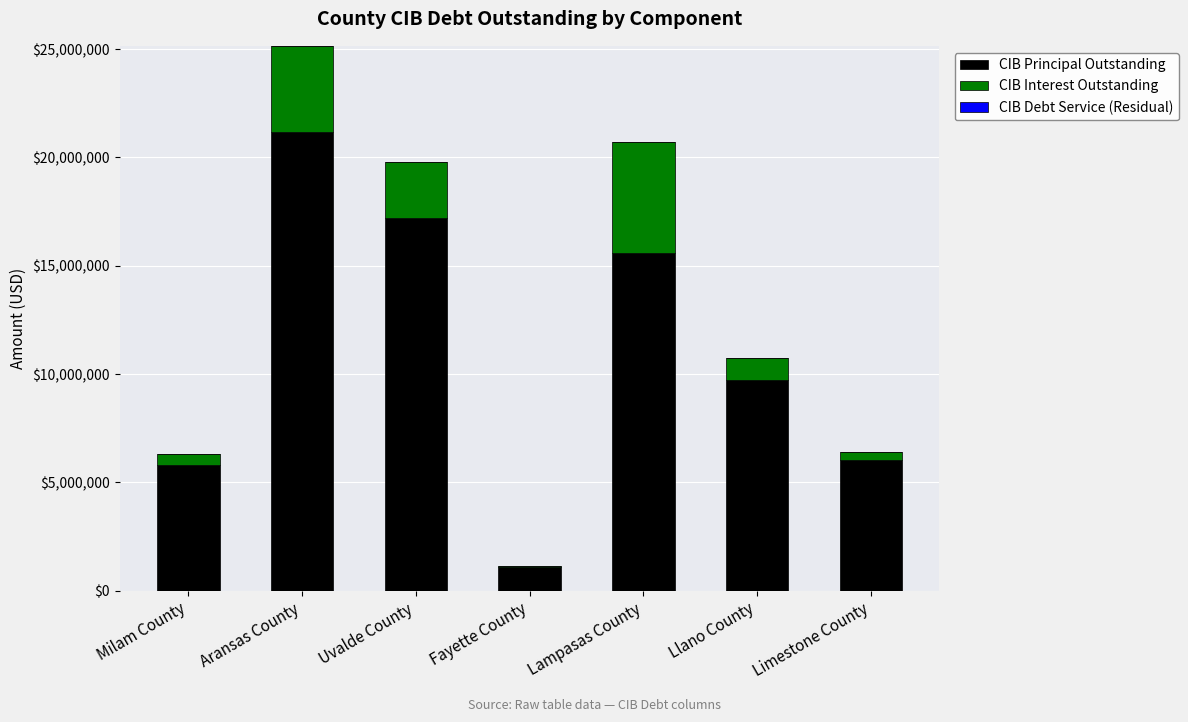

Which series has the largest total across all categories?

CIB Principal Outstanding